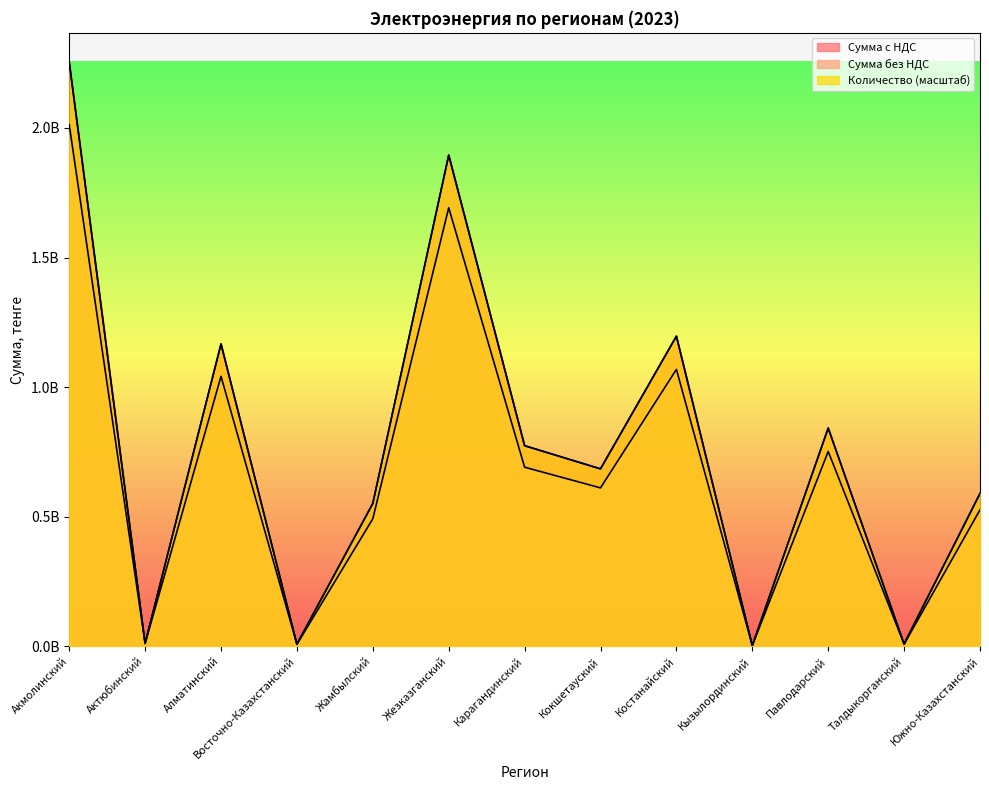

Reading left to right, what are all the values shown in this chart?

Сумма без НДС: 2012814481.0	10271859.7	1041503448.2	7315938.6	491945235.8	1692098145.7	690954390.4	611117954.5	1068350288.5	2500252.7	751698567.3	7852500.3	526426684.2
Сумма с НДС: 2254352218.7	11504482.8	1166483862.0	8193851.2	550978664.0	1895149923.2	773868917.3	684452109.0	1196552323.1	2800283.0	841902395.4	8794800.3	589597886.3
Количество: 2254352218.7	11504482.8	1166483862.0	8193851.3	550978664.0	1895149923.2	773868917.3	684452109.0	1196552323.1	2800283.1	841902395.4	8794800.3	589597886.3